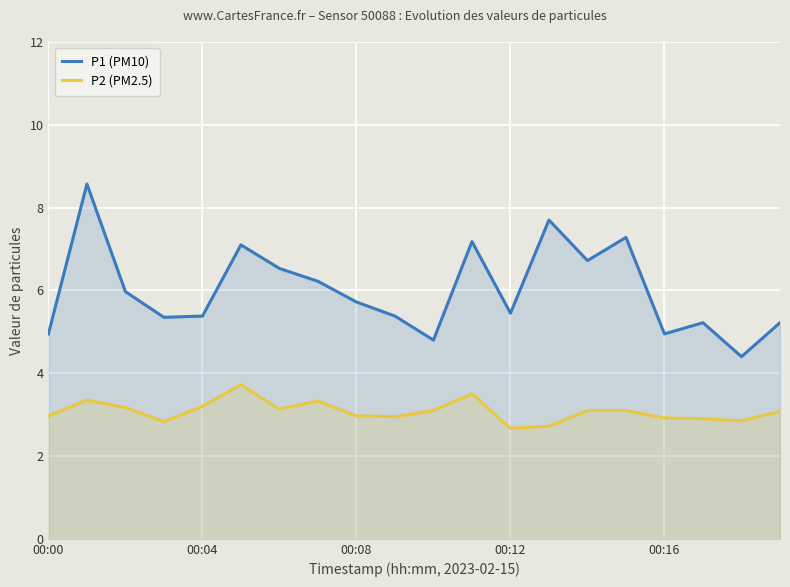

At which label does P2 (PM2.5) reach its peak?

5